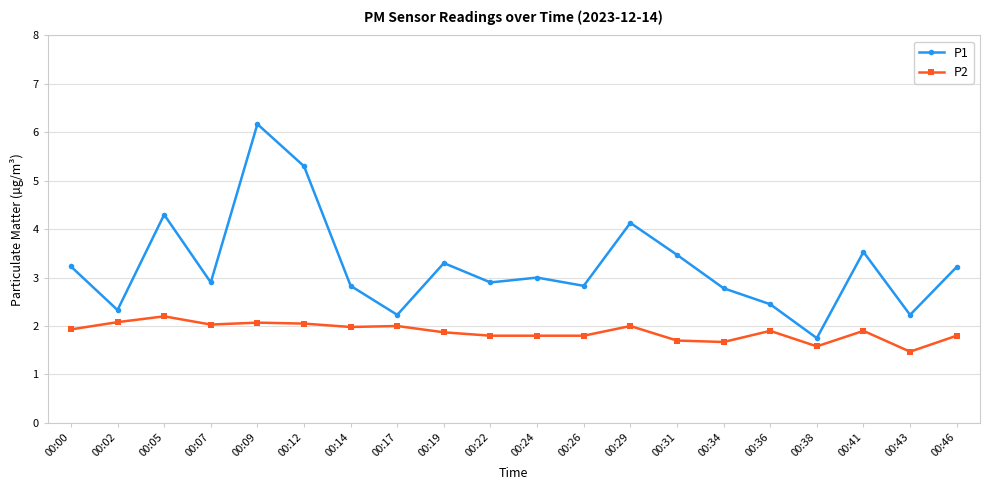

What is the value of the P2 point at the 1st from the left?

1.9